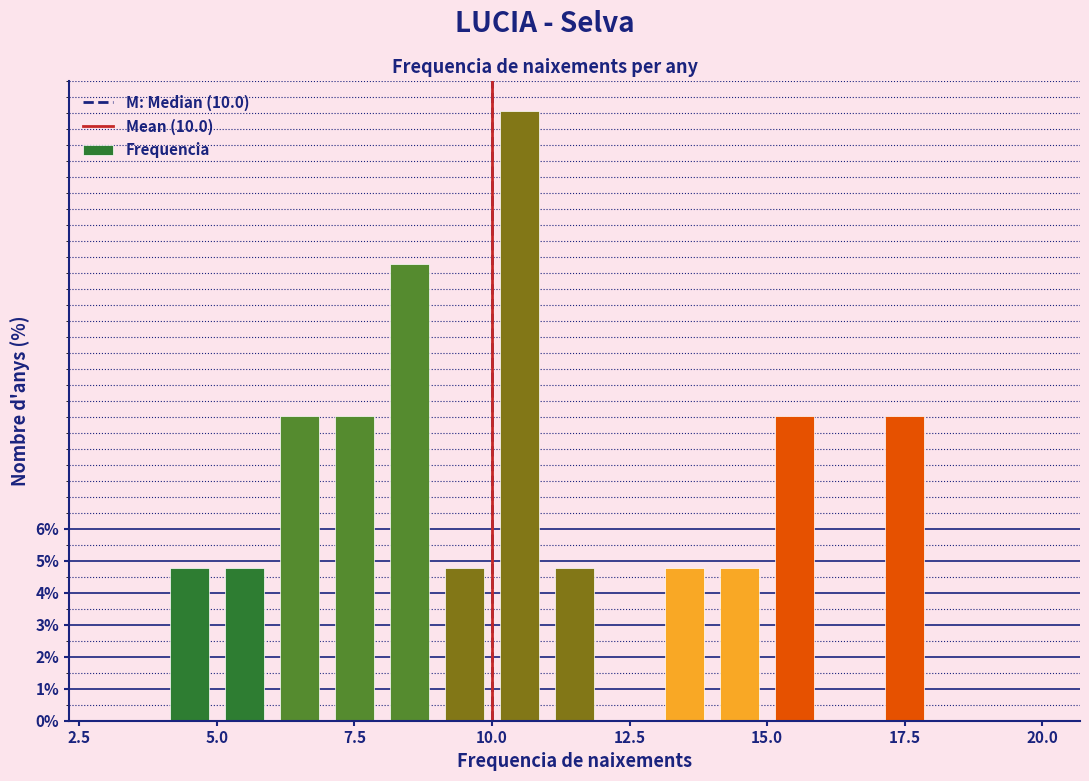

Around what value on the x-axis is the tallest bar? Give the approximate position of its centre, as read against the axis.

10.5